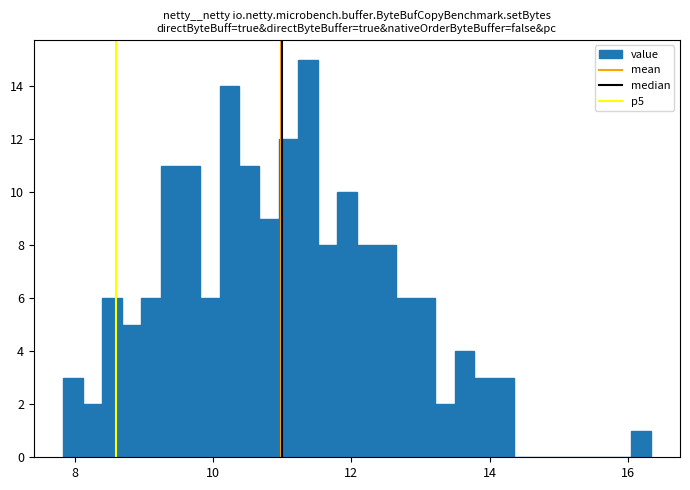

Around what value on the x-axis is the tallest bar? Give the approximate position of its centre, as read against the axis.

11.4